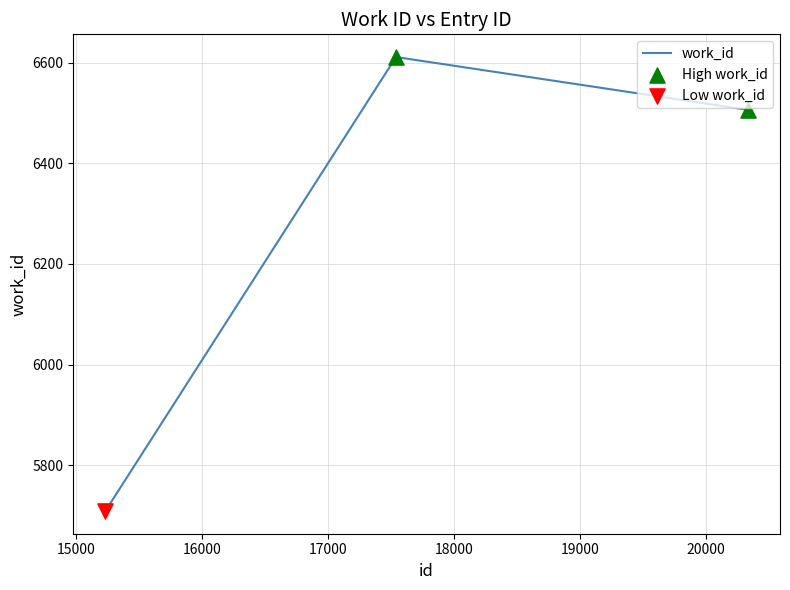

What is the greatest value displayed?

6611